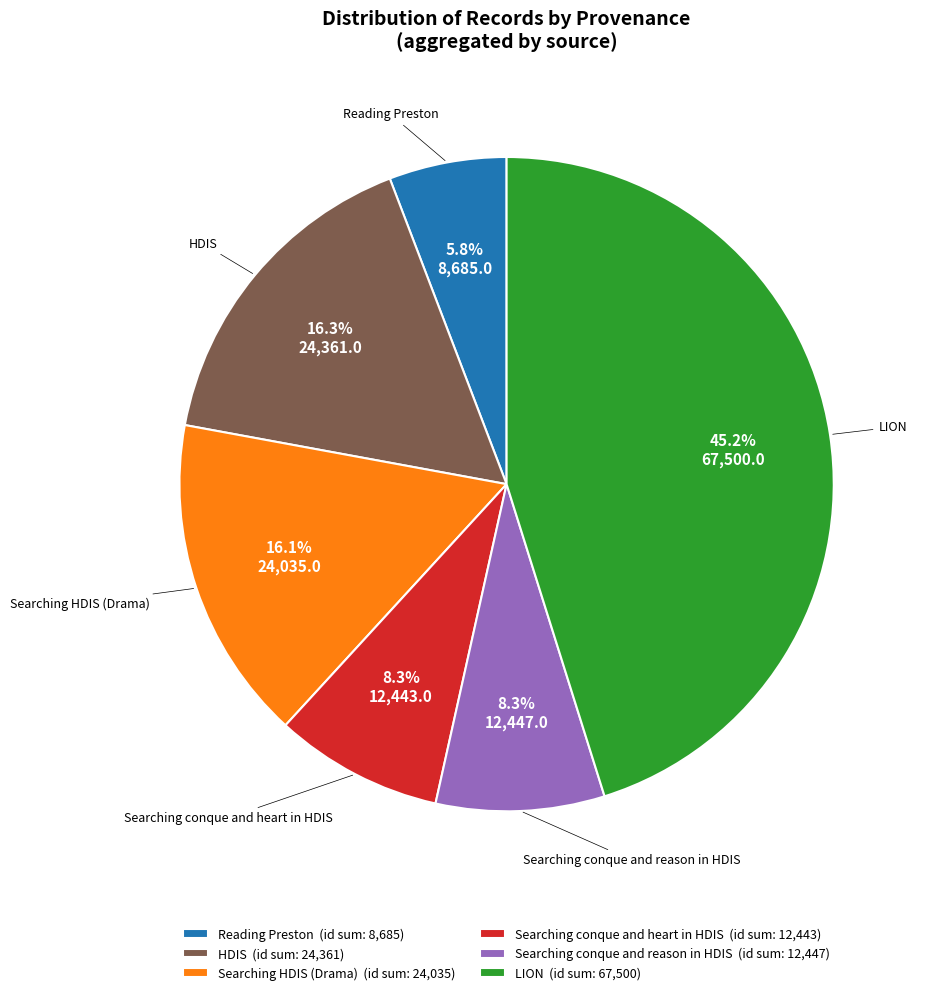

What is the smallest slice in the pie chart?

Reading Preston (id sum: 8,685)